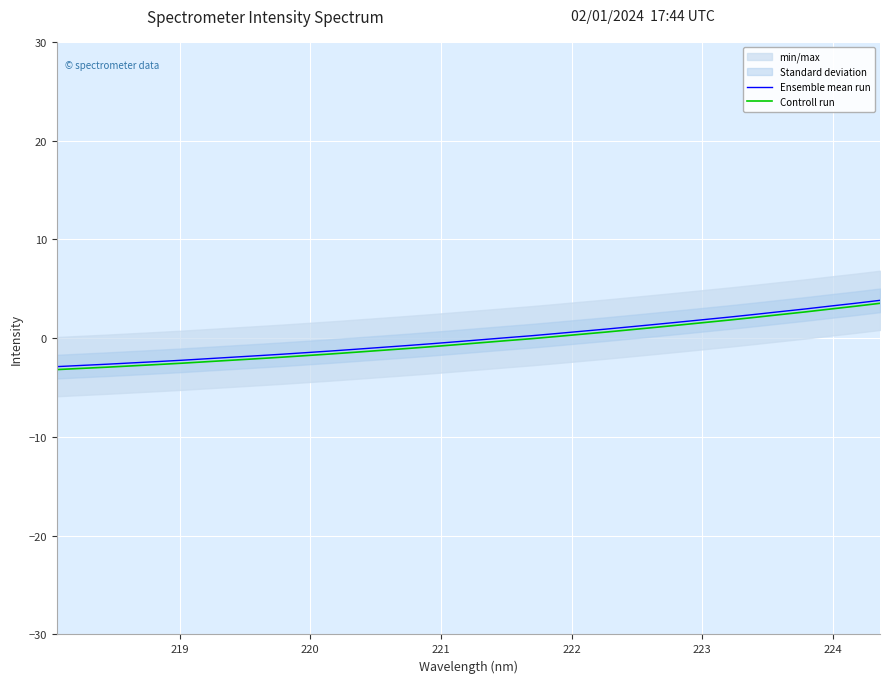

What is the highest value of the Ensemble mean run series?

3.8